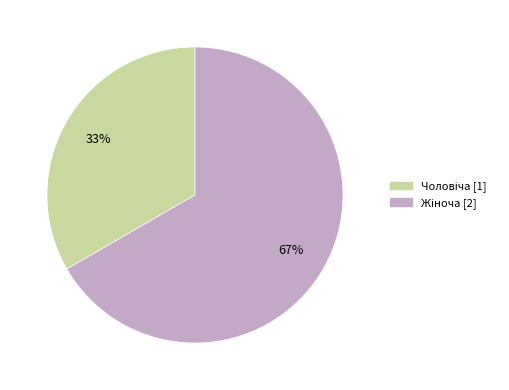

To the nearest percent, what is the average slice percentage?

50%